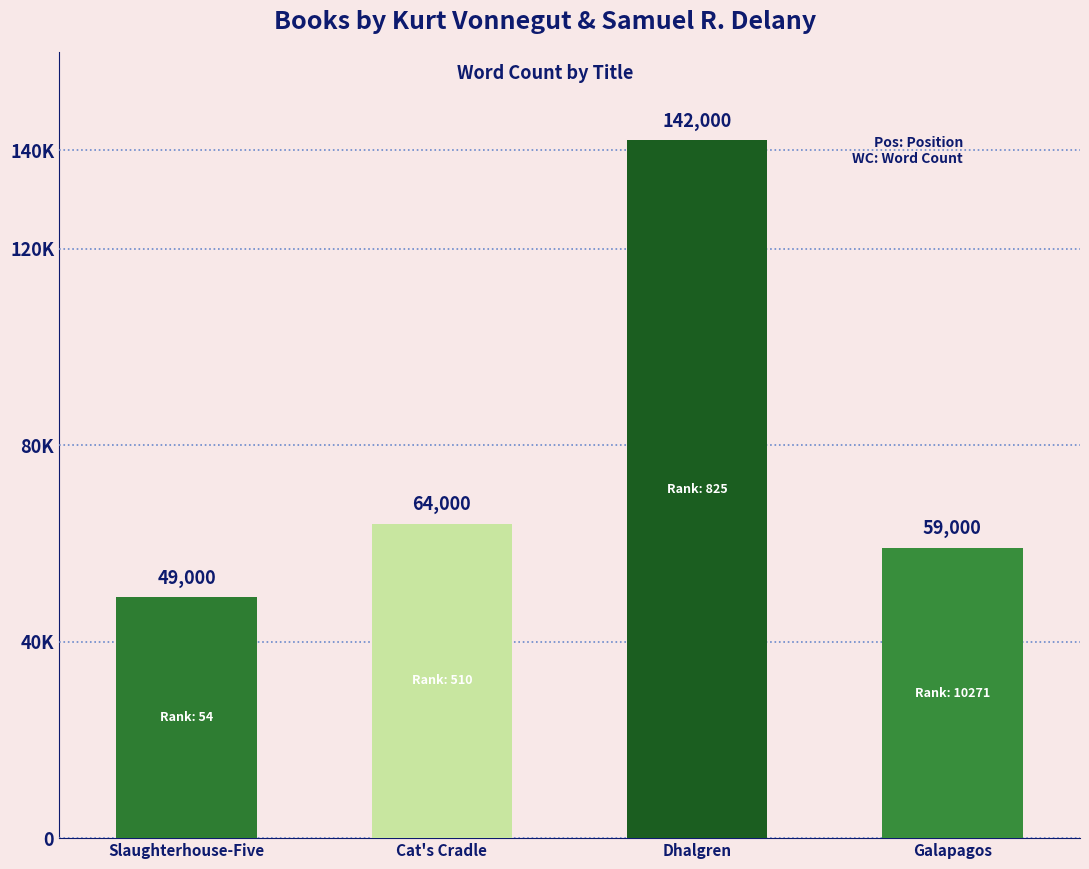

Reading left to right, what are all the values shown in this chart?

49000	64000	142000	59000